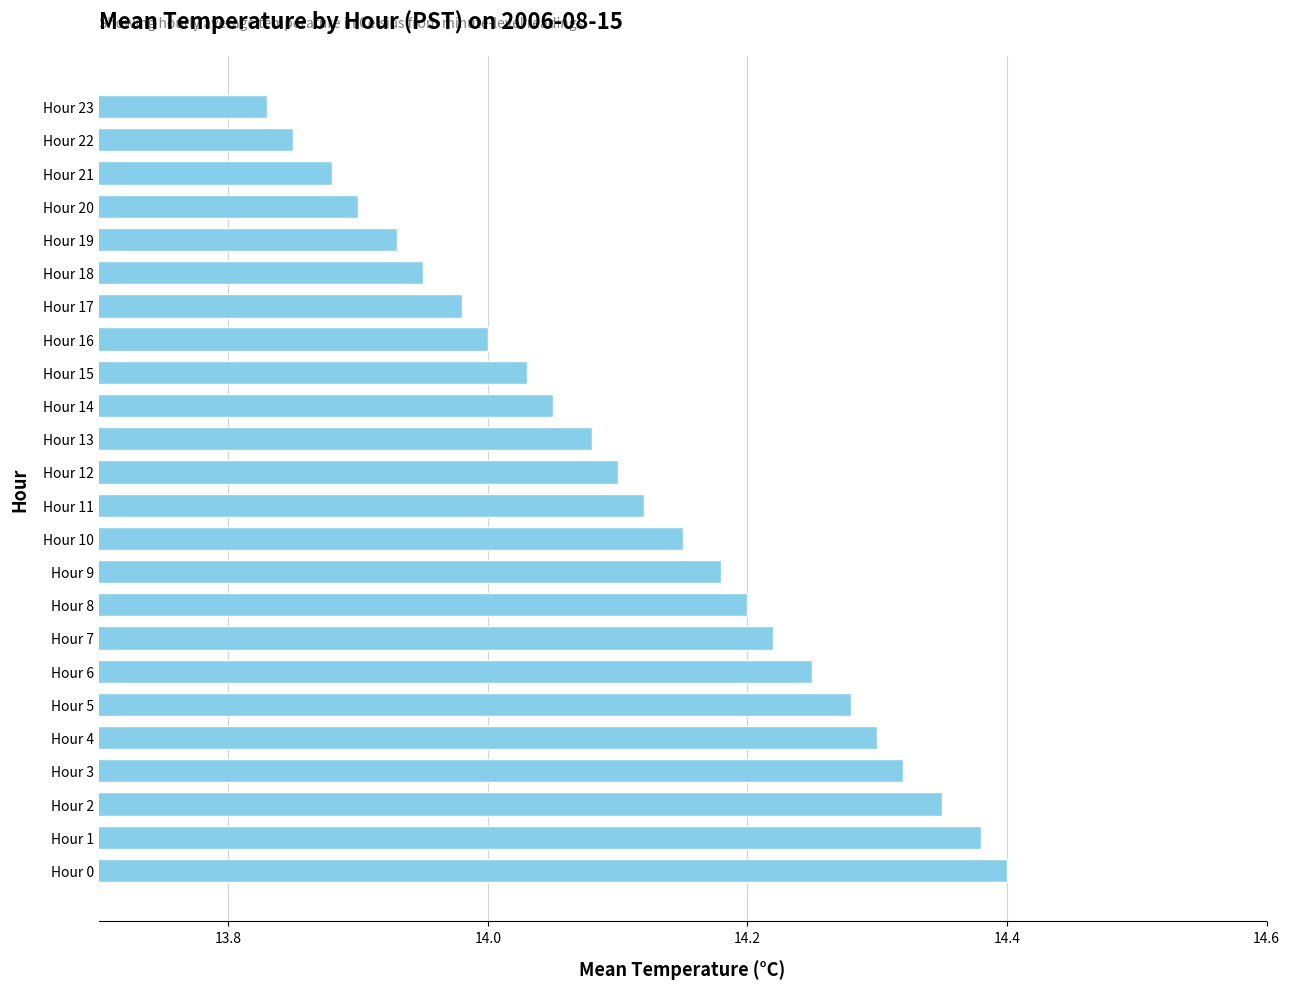

Which has a higher value, Hour 1 or Hour 12?

Hour 1